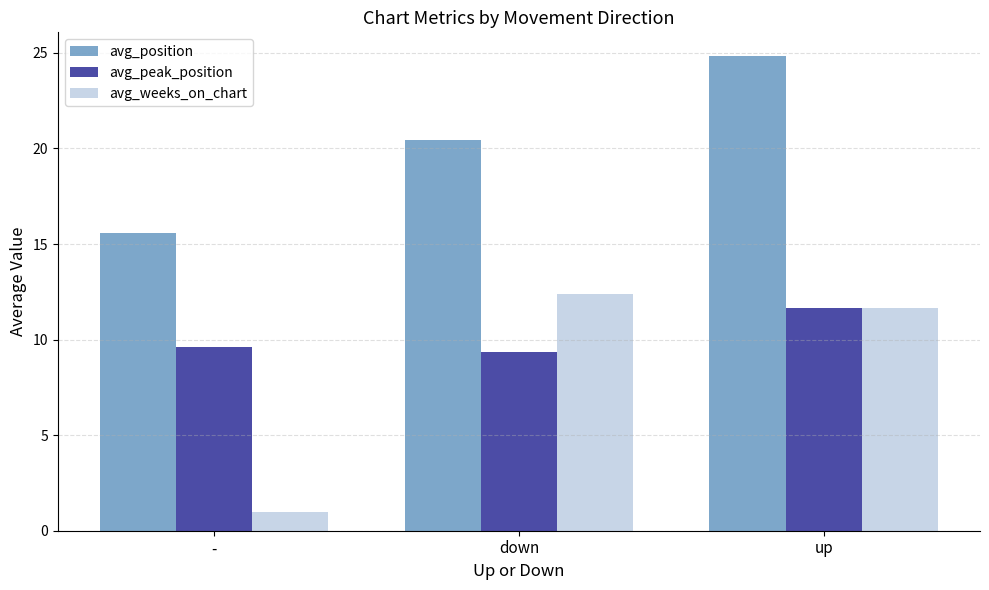

Reading left to right, extract all data points from this chart.

avg_position: -=15.6	down=20.4	up=24.8
avg_peak_position: -=9.6	down=9.3	up=11.7
avg_weeks_on_chart: -=1.0	down=12.4	up=11.7